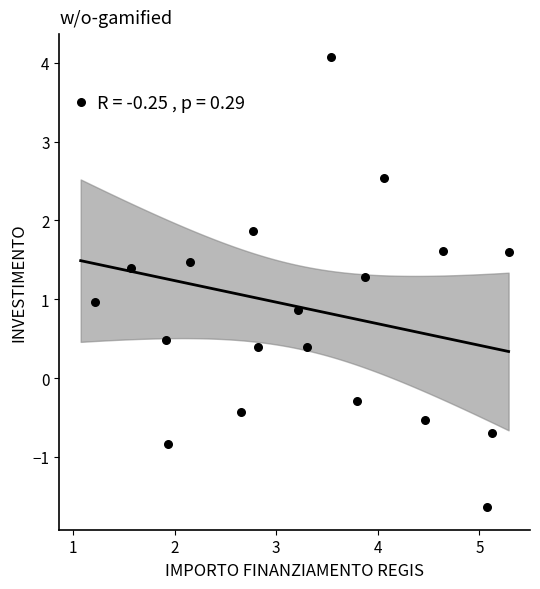

What is the range of X values (max minus min)?

4.2